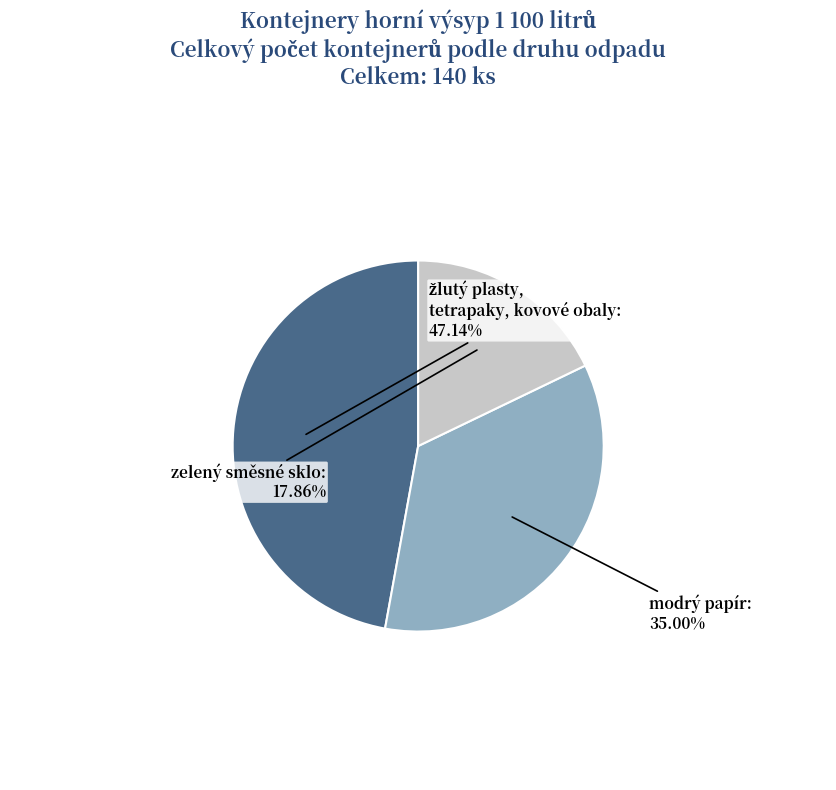

Is there a majority slice in this chart?

No